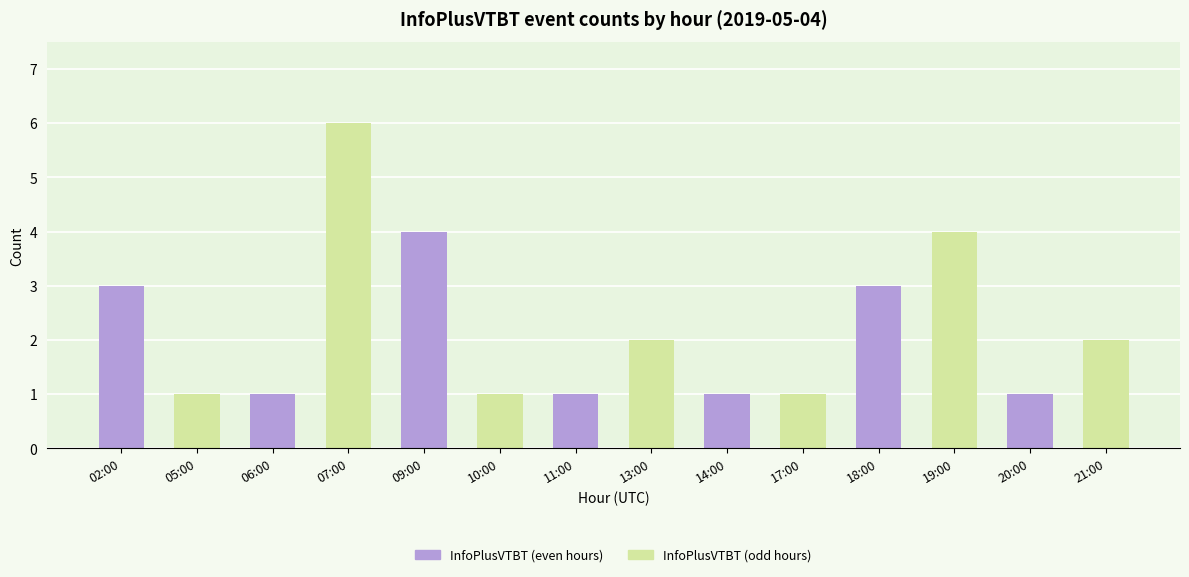

What is the difference between the maximum and minimum values?

5